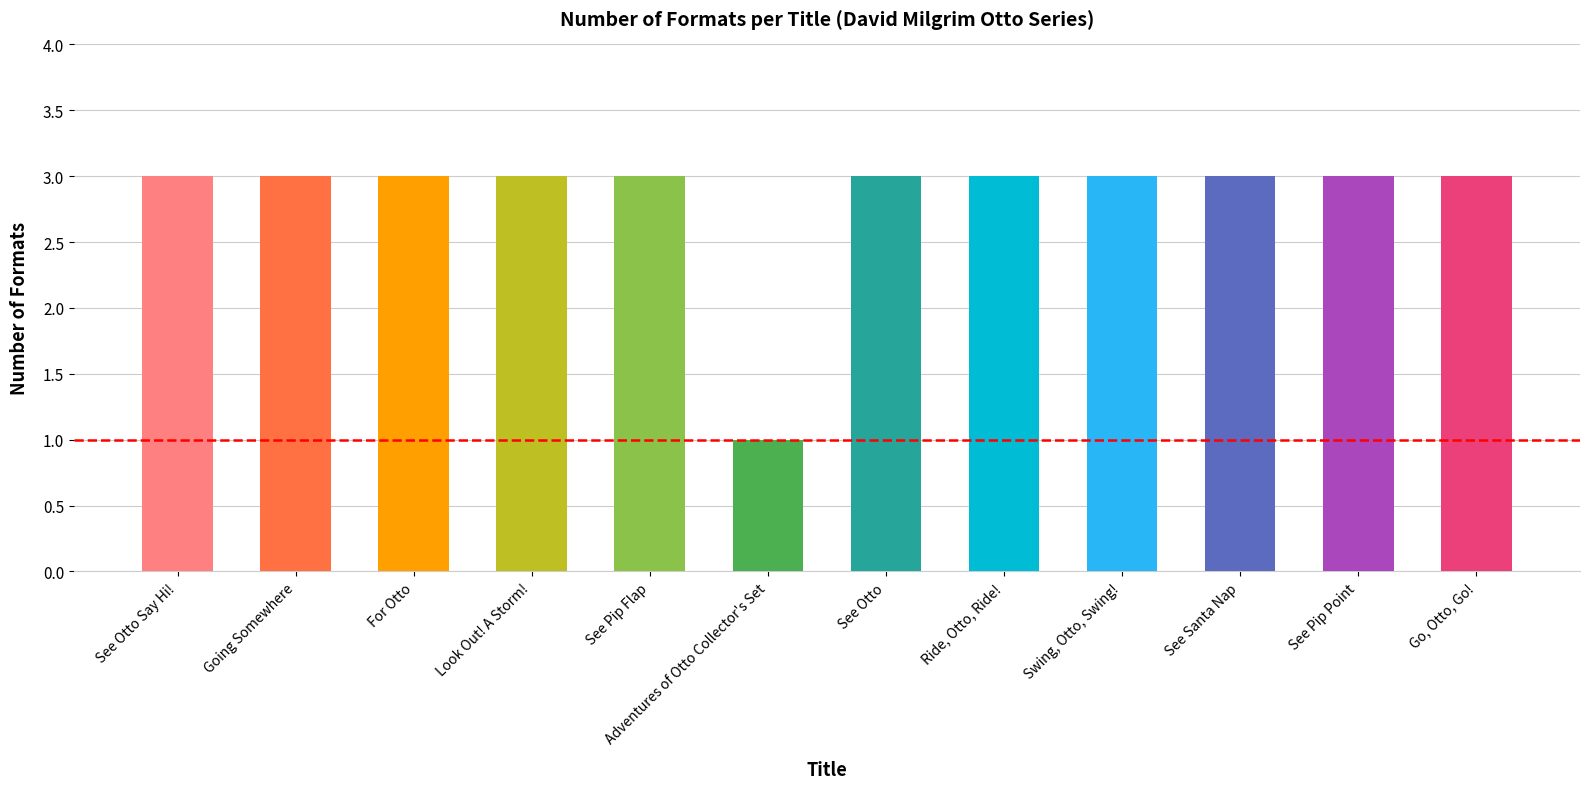

What is the label of the 2nd bar from the left?

Going Somewhere